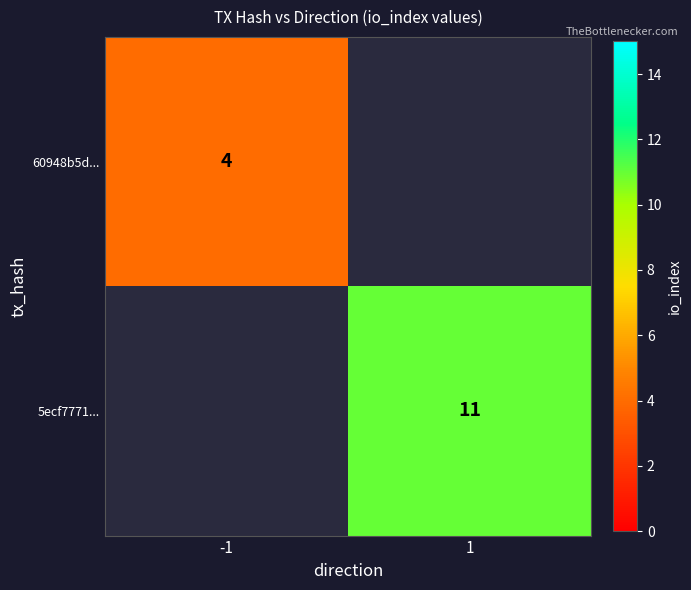

The value of 60948b5d... at -1 is 5. True or false?

False